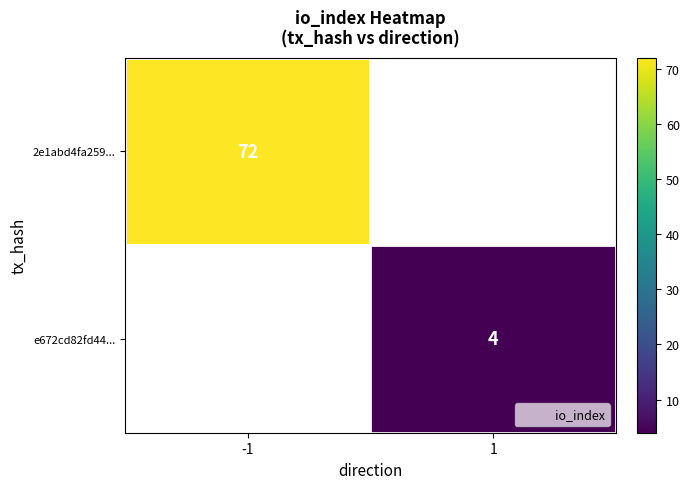

Which series has the widest spread of values?

2e1abd4fa259...